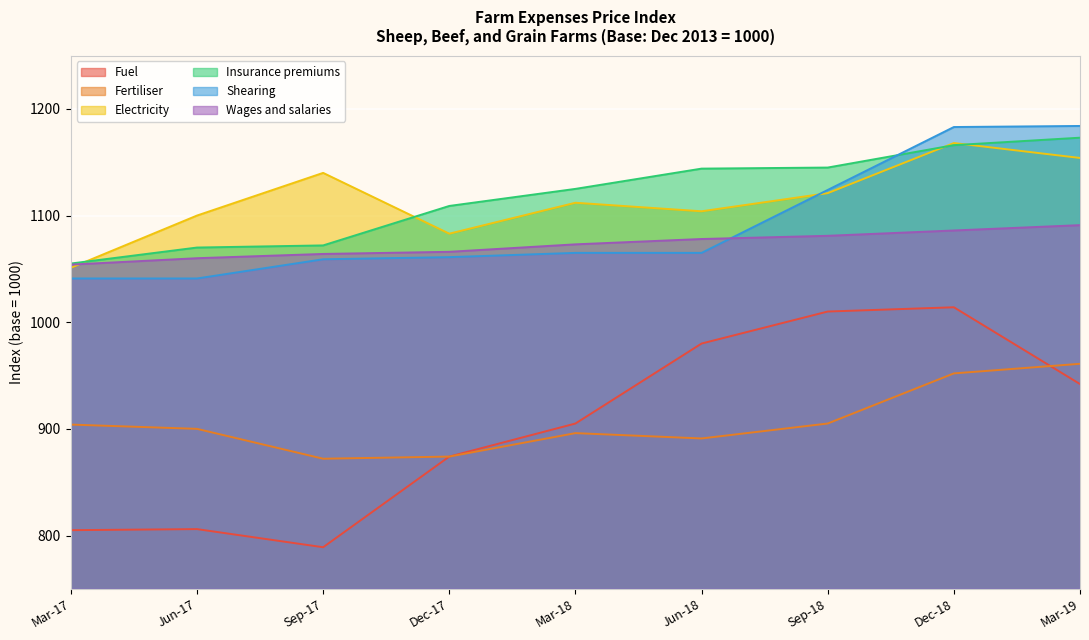

What are all the series names shown in the legend?

Fuel, Fertiliser, Electricity, Insurance premiums, Shearing, Wages and salaries